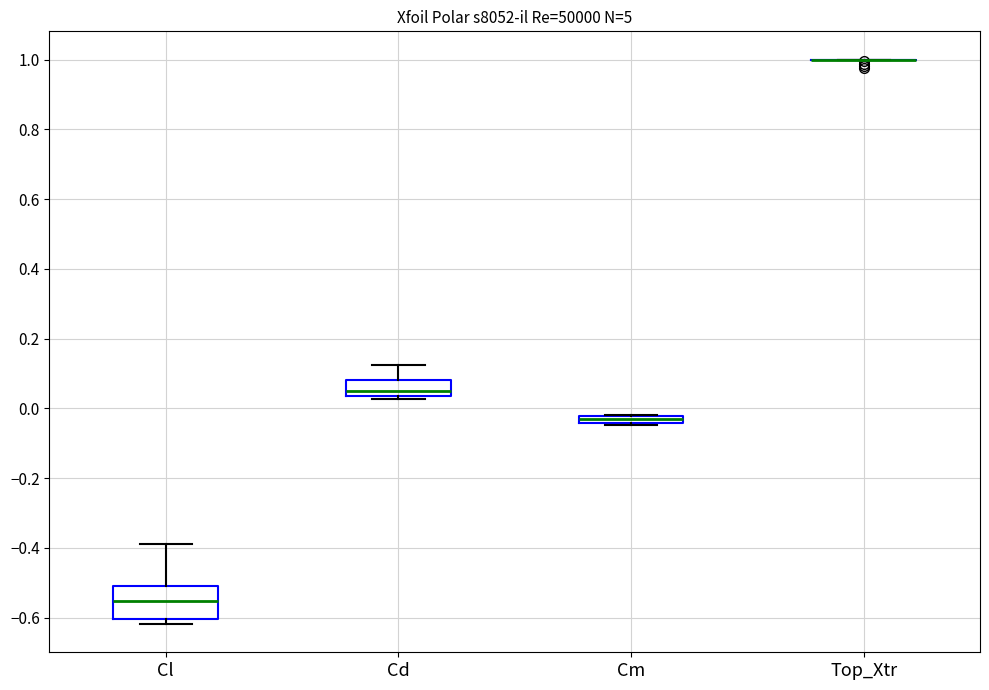

Where is the upper edge of the box for Cm on the y-axis? The values are not printed on the chart, so give them approximately, as read against the axis.

-0.02